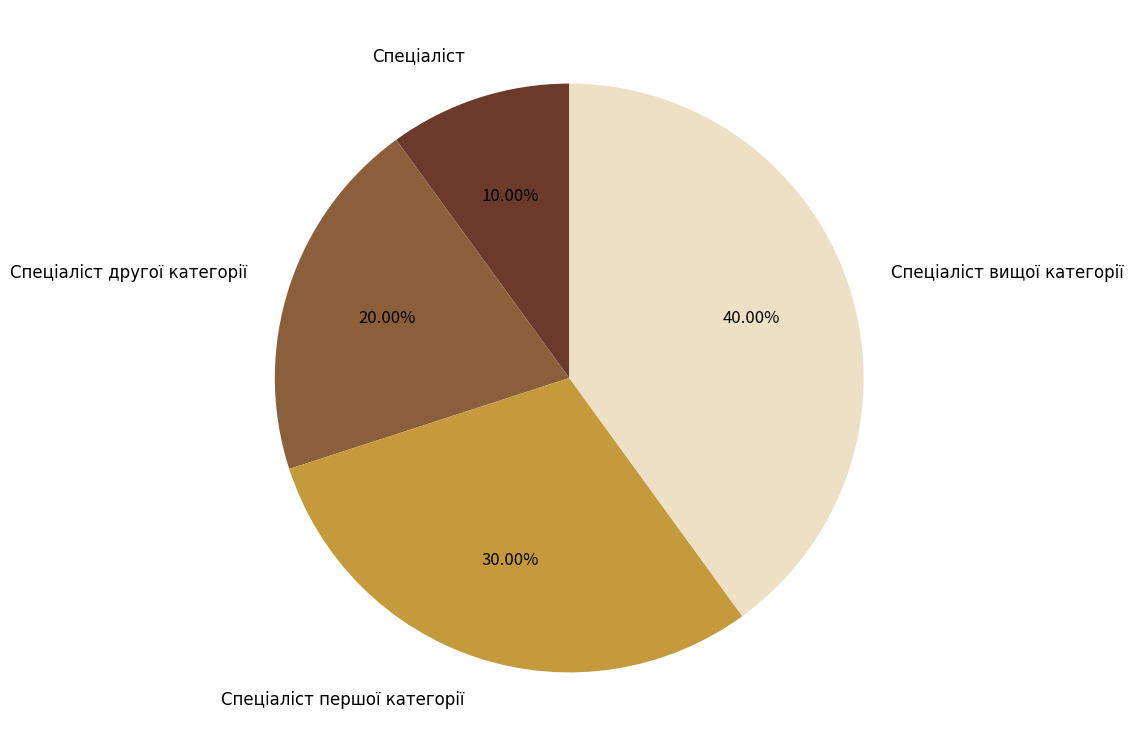

To the nearest percent, what is the difference between the Спеціаліст вищої категорії and Спеціаліст другої категорії slice percentages?

20%